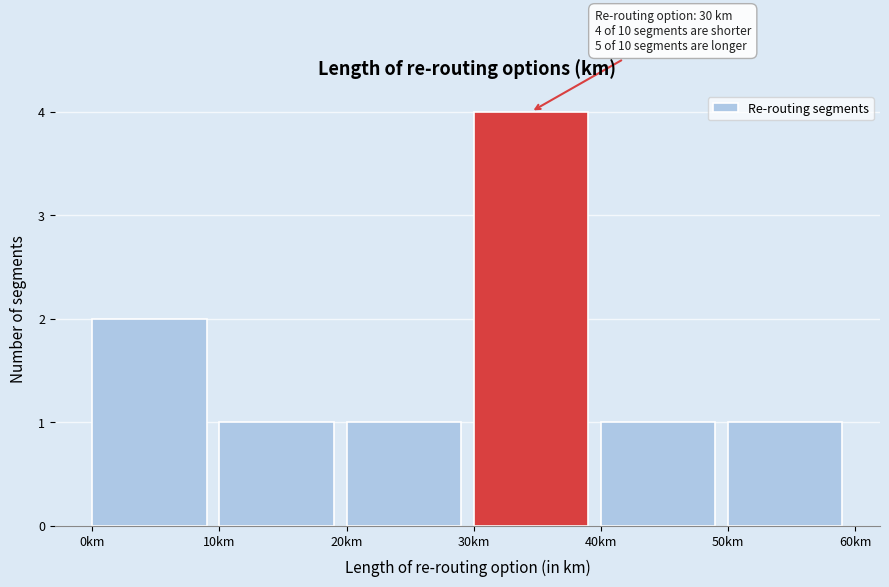

Which range on the x-axis has the tallest bar?

30 to 40